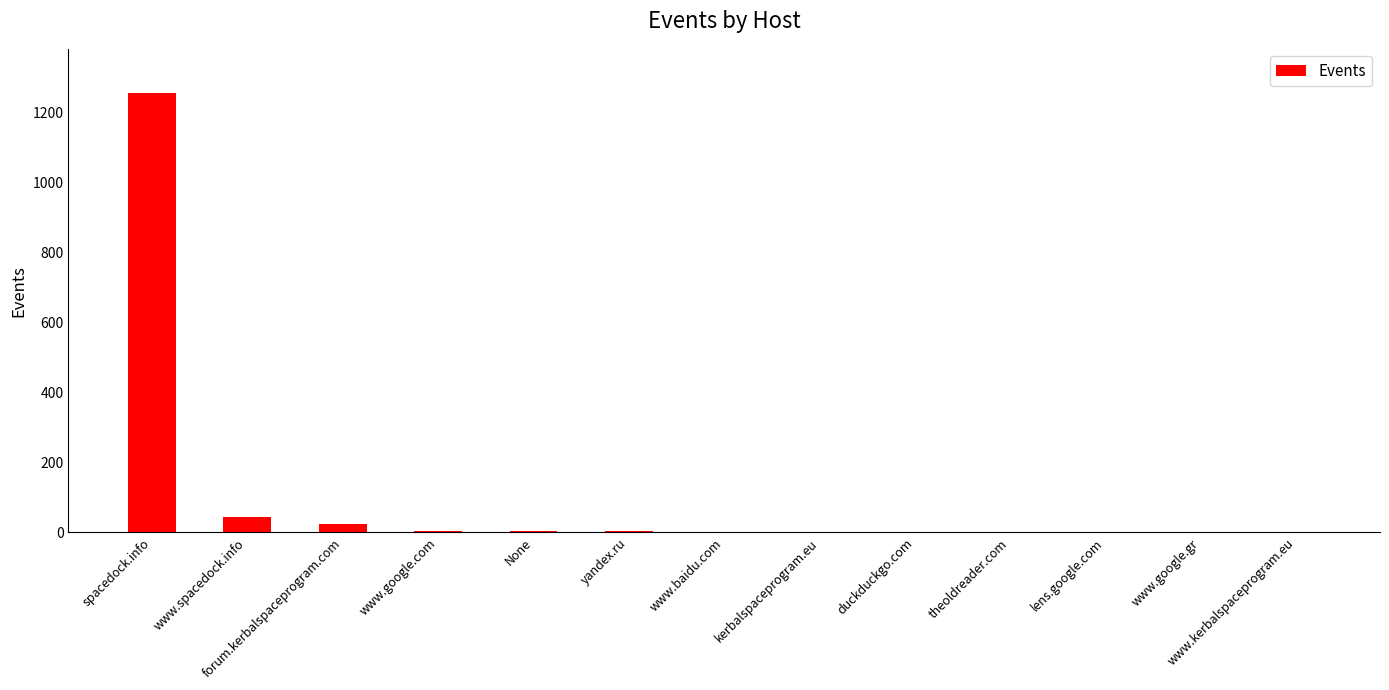

What is the greatest value displayed?

1255